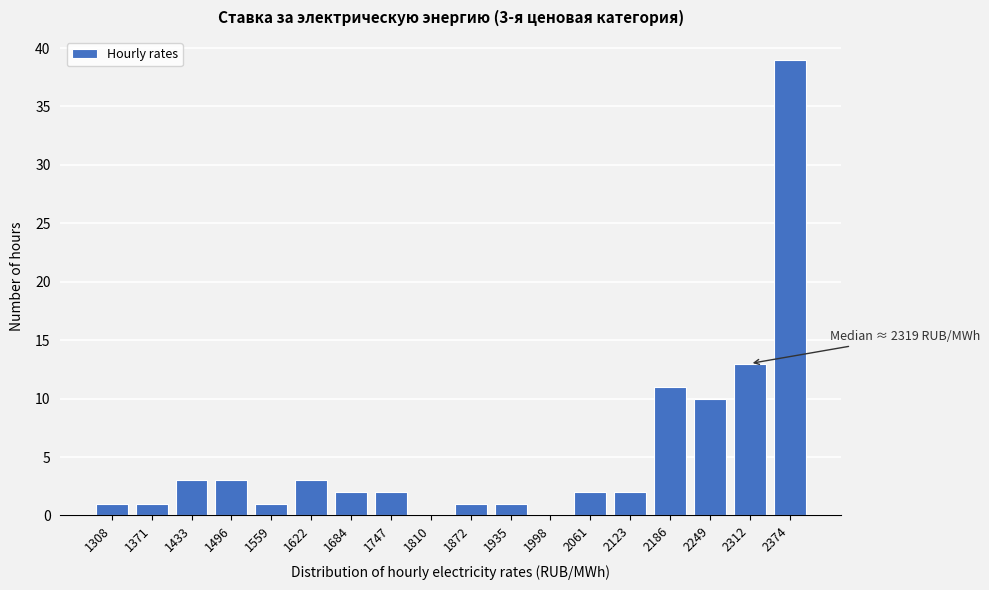

Reading right to left, extract all data points from this chart.

2374=39	2312=13	2249=10	2186=11	2123=2	2061=2	1998=0	1935=1	1872=1	1810=0	1747=2	1684=2	1622=3	1559=1	1496=3	1433=3	1371=1	1308=1